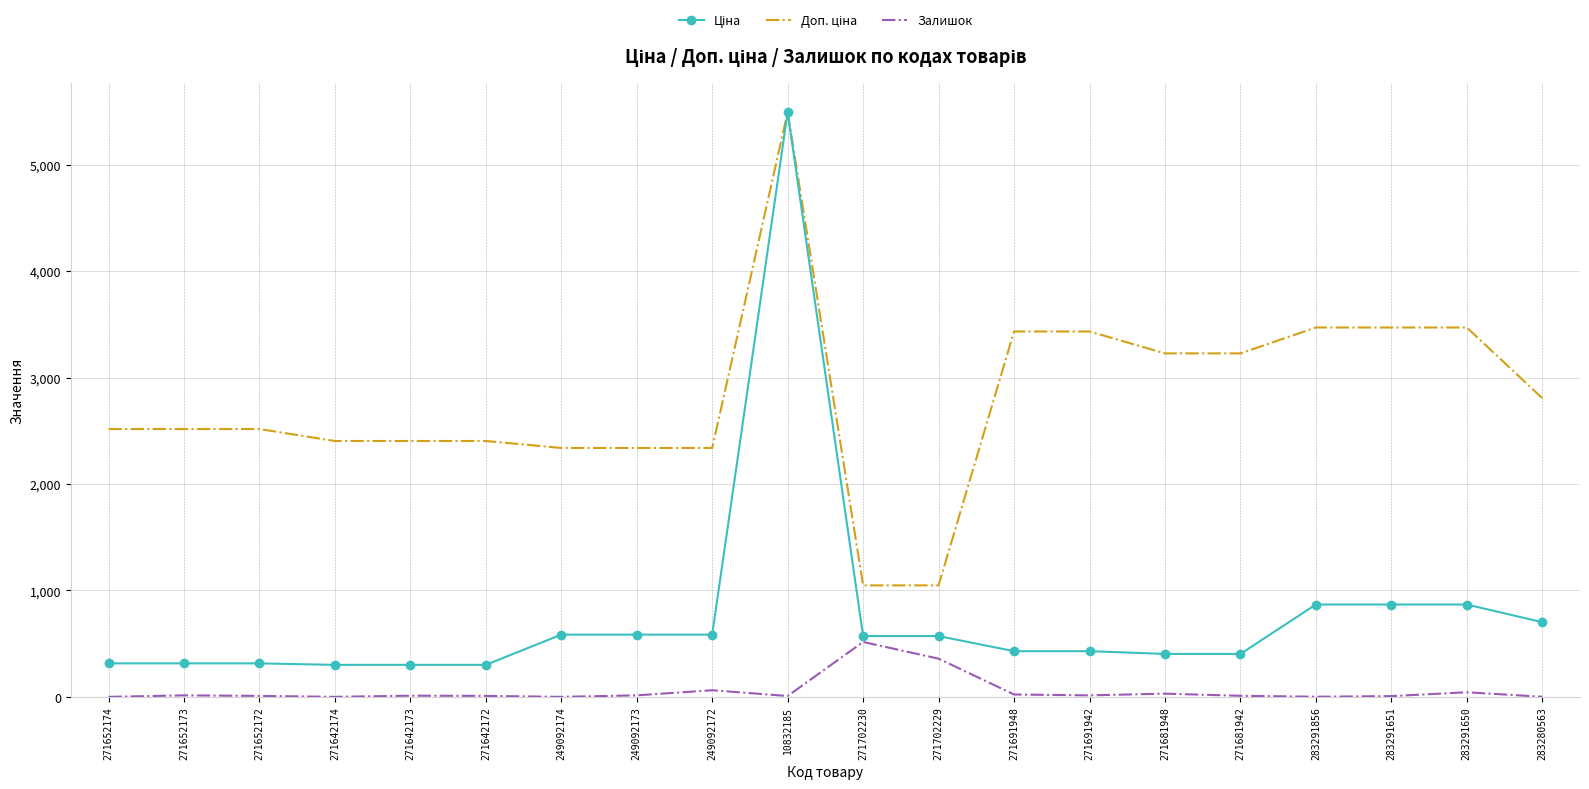

At which category is the sum across all series the highest?

10832185